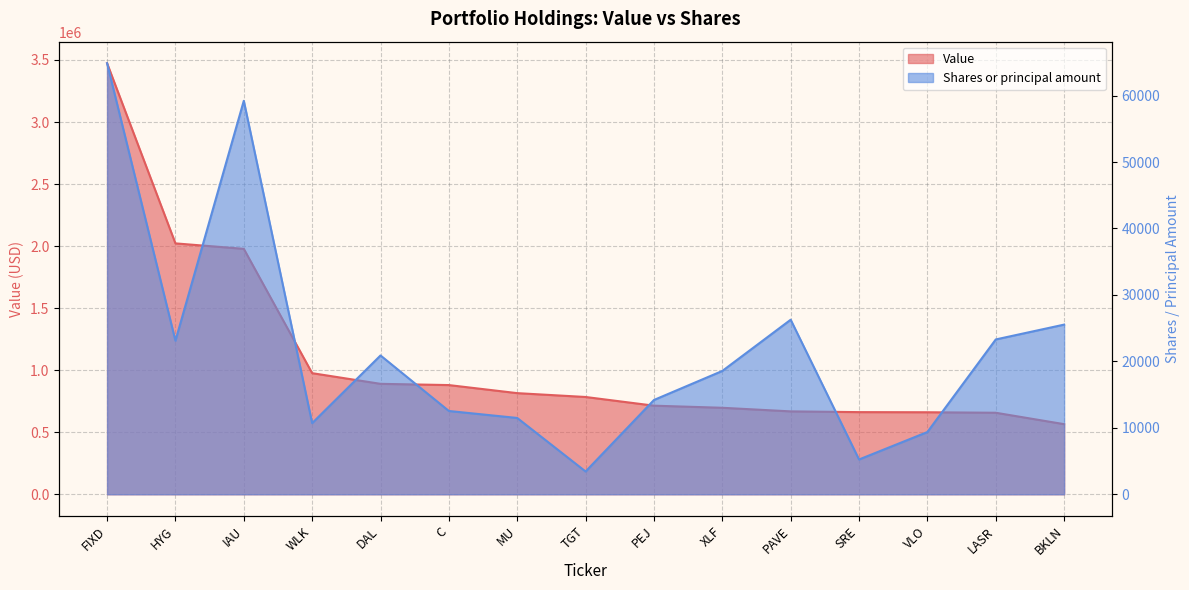

True or false: Shares or principal amount and Value cross at least once.

False